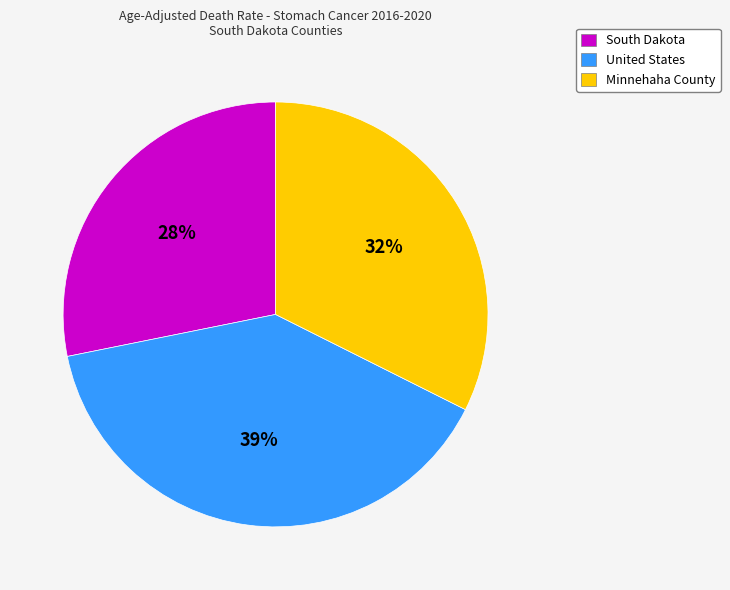

To the nearest percent, what is the average slice percentage?

33%